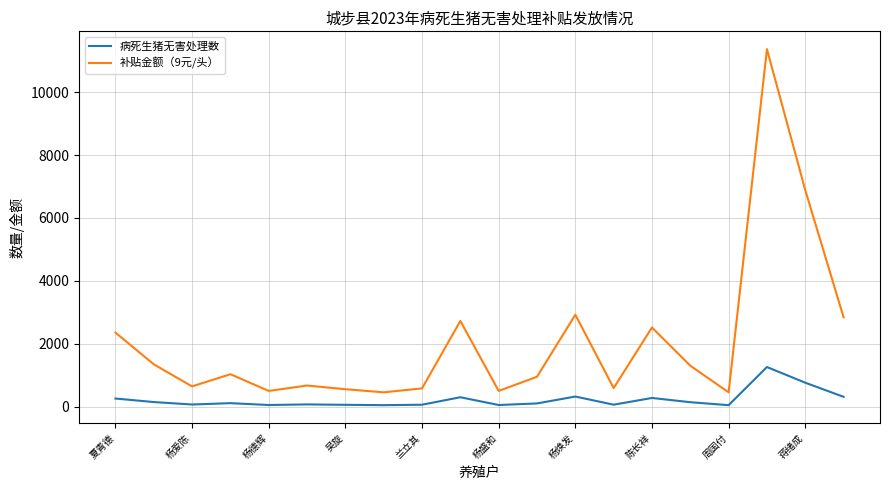

Rank the series by their average value, from highest to lowest.

补贴金额（9元/头）, 病死生猪无害处理数